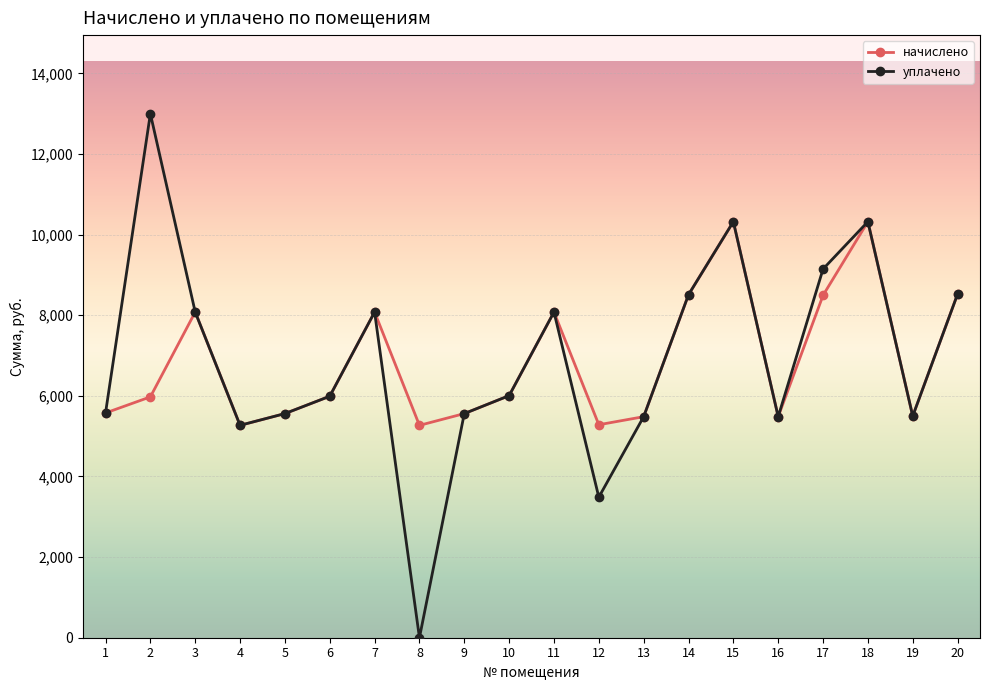

In начислено, how many points are higher than both neighbors (excluding endpoints)?

5